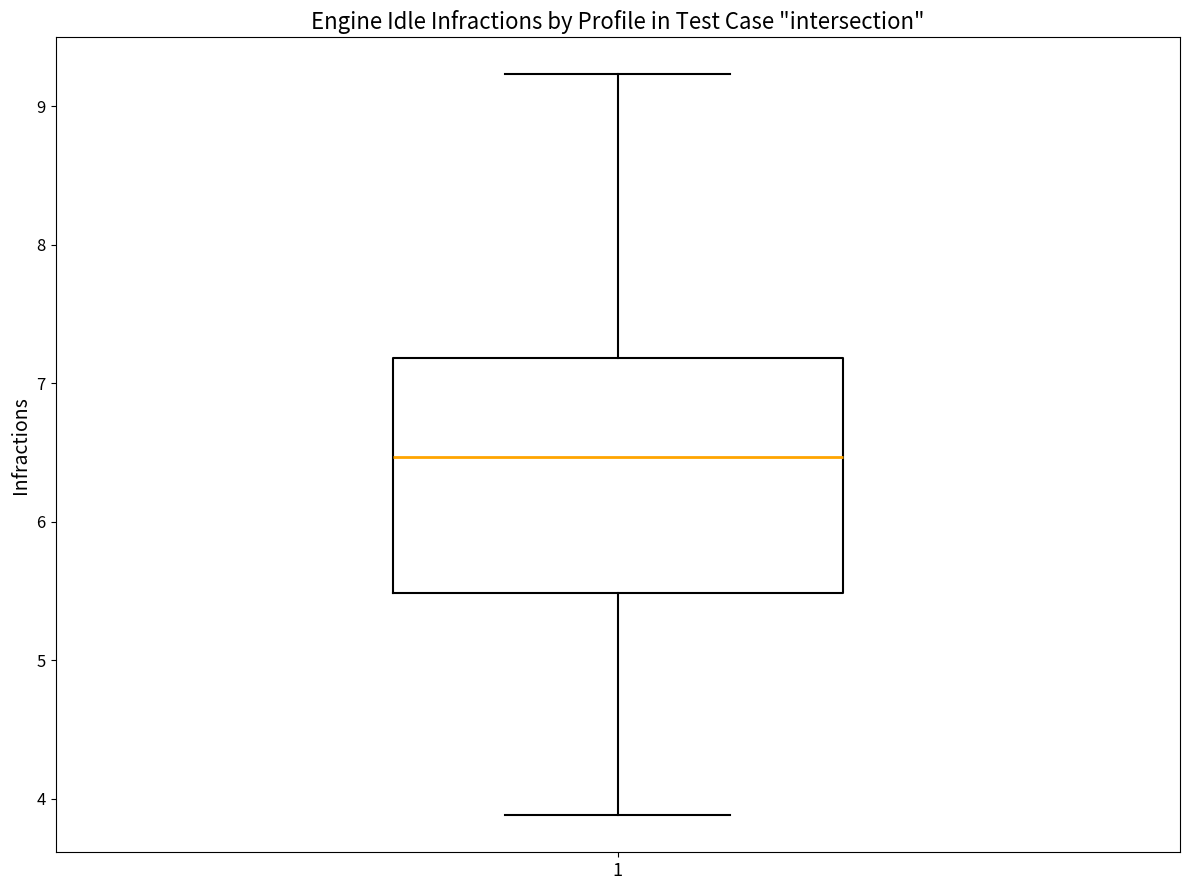

Where is the upper edge of the box at x = 1 on the y-axis? The values are not printed on the chart, so give them approximately, as read against the axis.

7.2